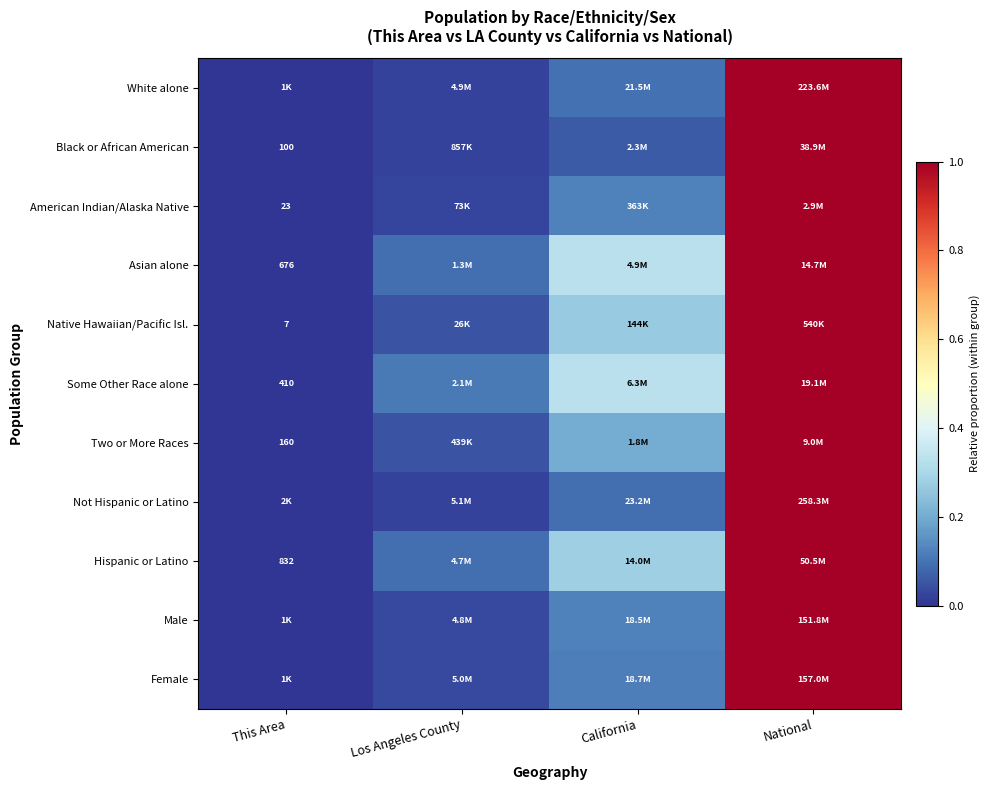

Which has a higher value, California or This Area?

California